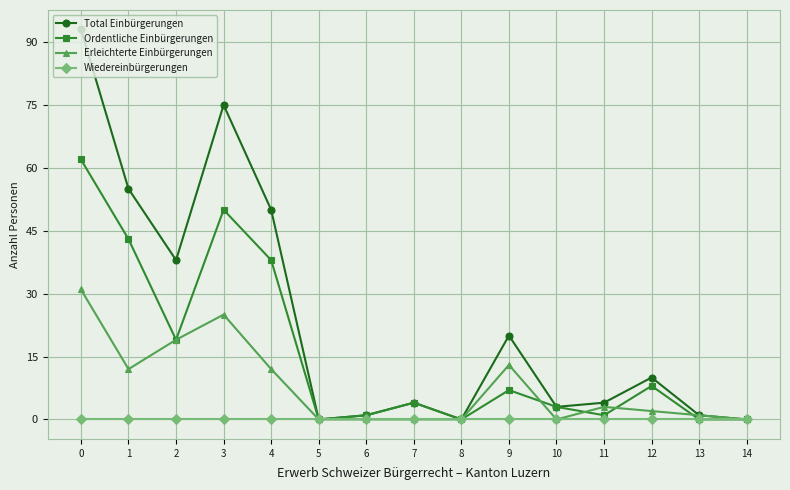

Where is the first local maximum for Total Einbürgerungen?

3